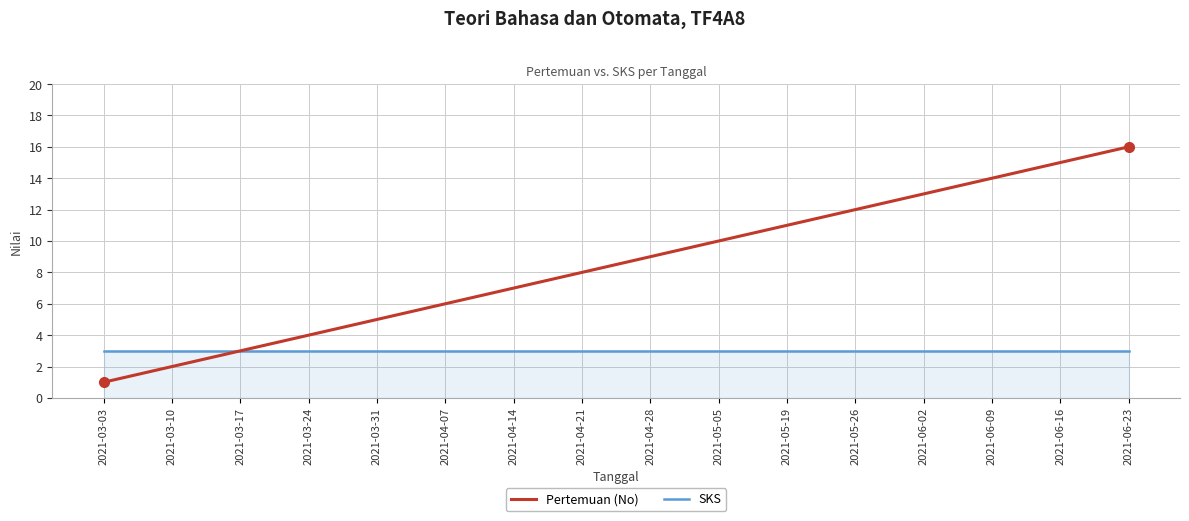

List the labels in order of Pertemuan (No) value, largest first.

2021-06-23, 2021-06-16, 2021-06-09, 2021-06-02, 2021-05-26, 2021-05-19, 2021-05-05, 2021-04-28, 2021-04-21, 2021-04-14, 2021-04-07, 2021-03-31, 2021-03-24, 2021-03-17, 2021-03-10, 2021-03-03